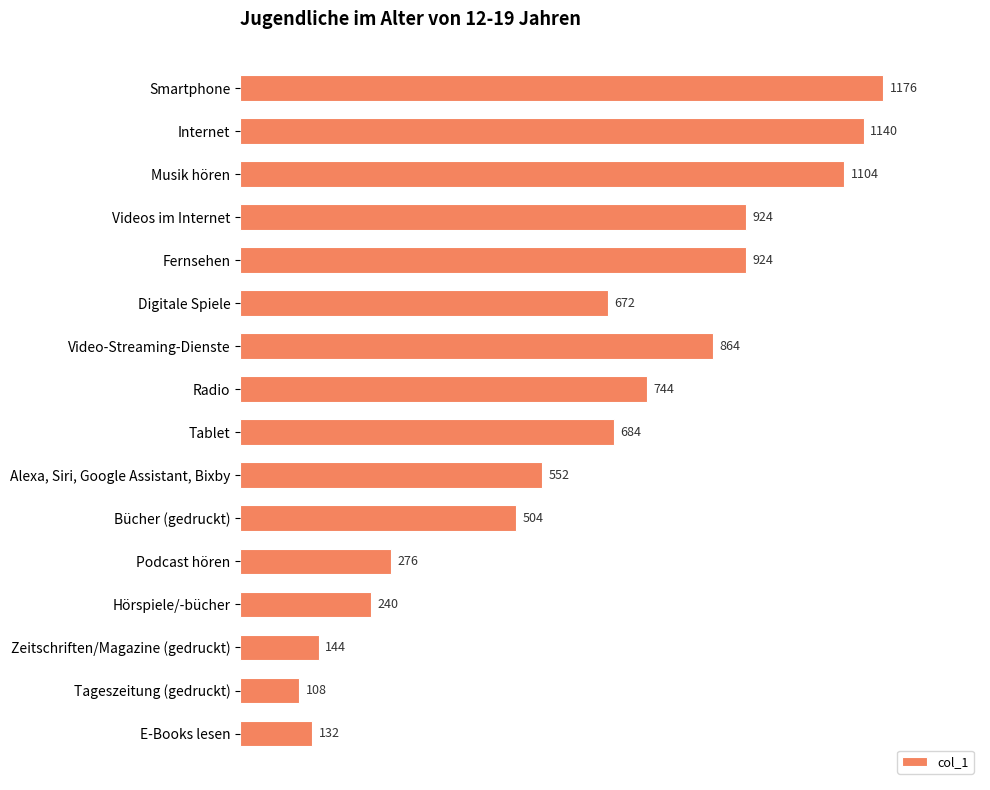

What is the ratio of the value at Bücher (gedruckt) to the value at Hörspiele/-bücher?

2.1